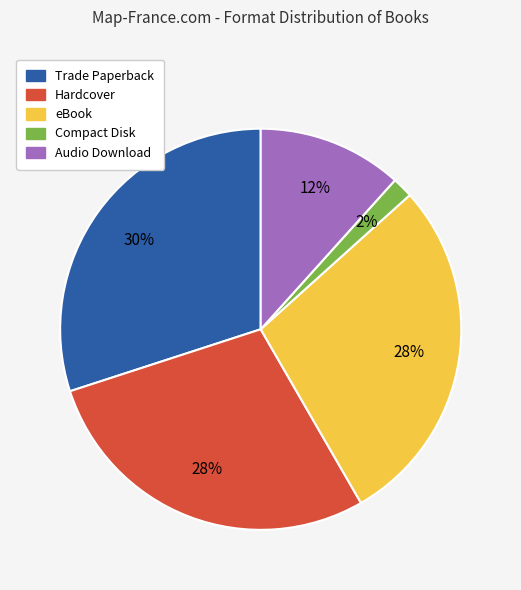

To the nearest percent, what percentage of the pie is Hardcover?

28%